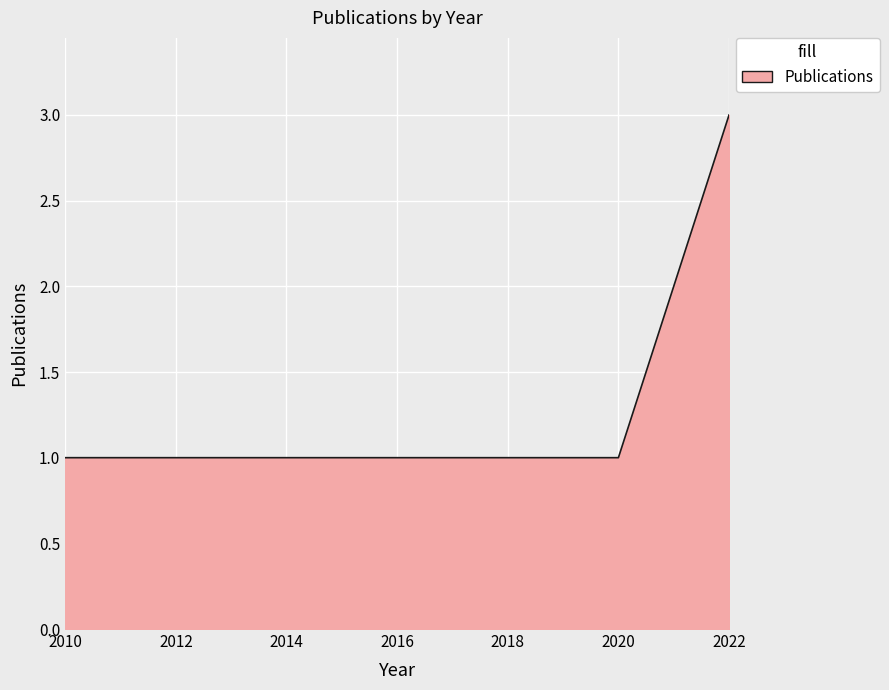

How many lines are shown in the chart?

1